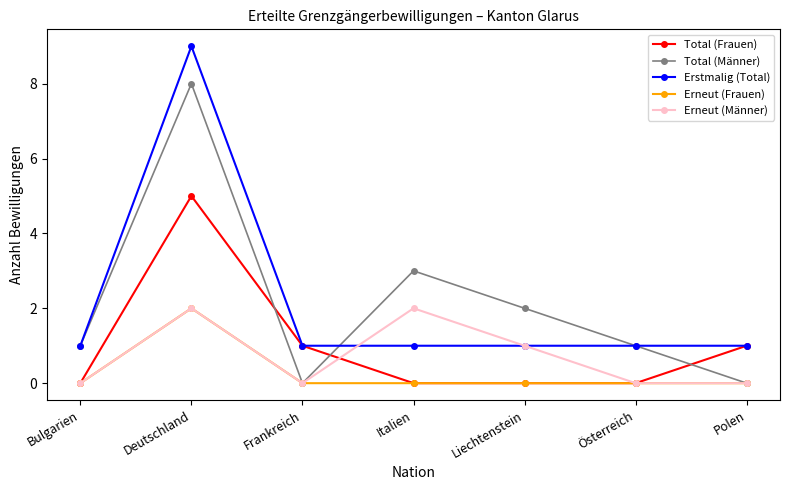

True or false: Total (Frauen) and Total (Männer) intersect in this chart.

True